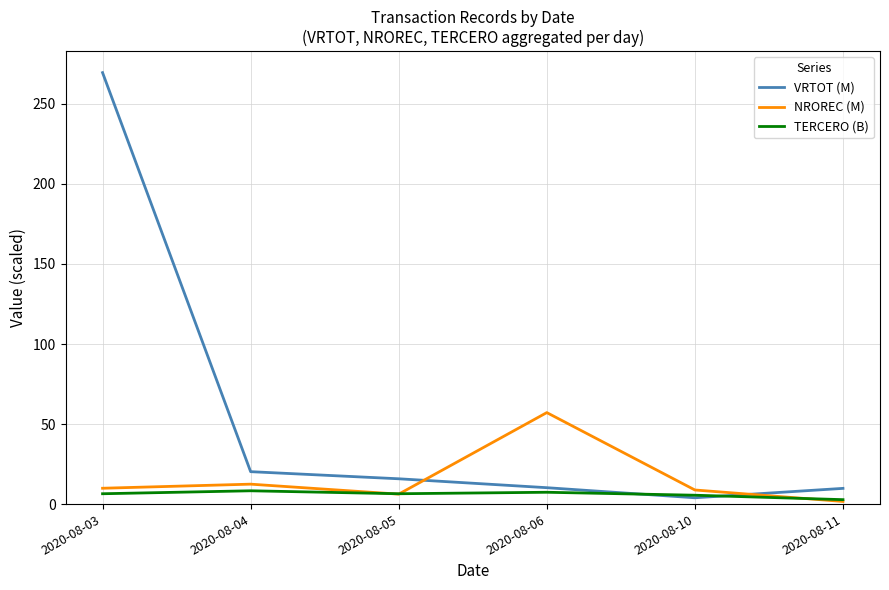

The value of NROREC (M) at 2020-08-05 is 6.2. True or false?

True